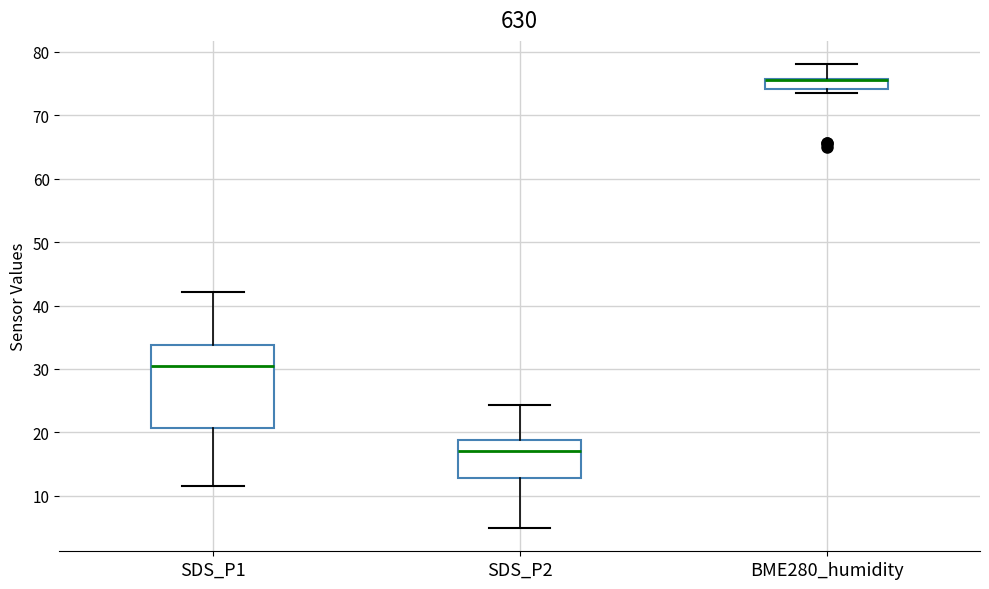

Where is the upper edge of the box for SDS_P1 on the y-axis? The values are not printed on the chart, so give them approximately, as read against the axis.

34